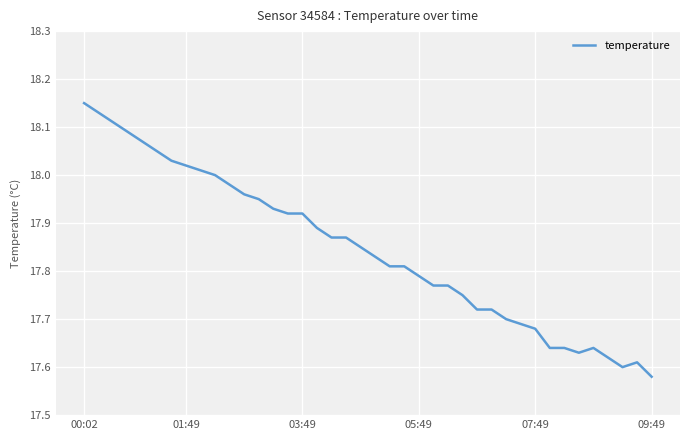

What is the difference between the maximum and minimum values?

0.6